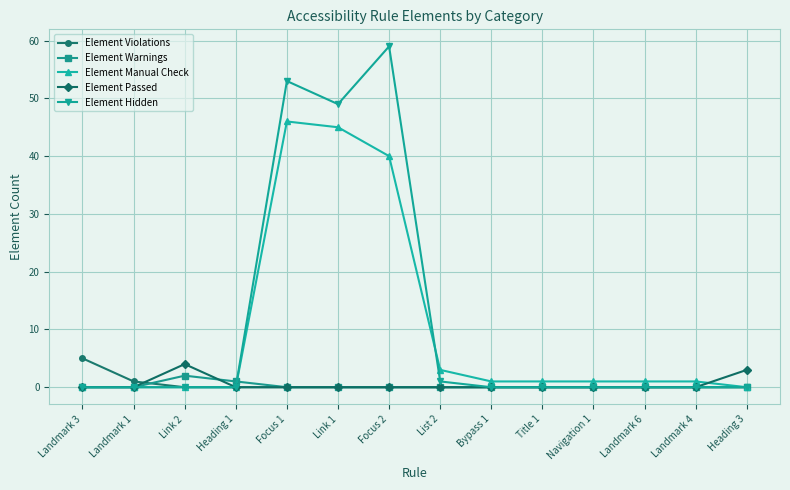

What position from the right is Navigation 1?

4